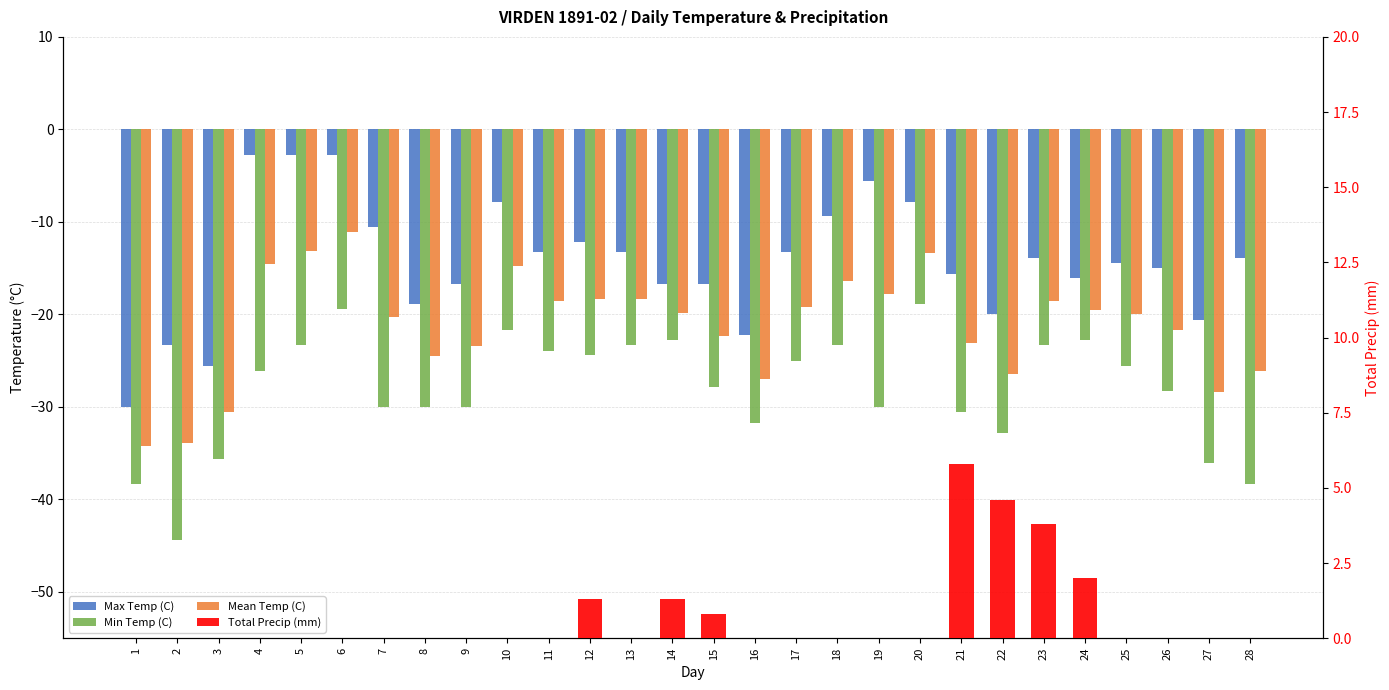

Where is Total Precip (mm) nearest to the value 2?

24